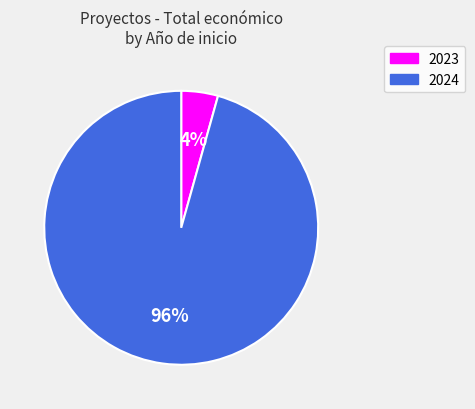

To the nearest percent, what is the average slice percentage?

50%